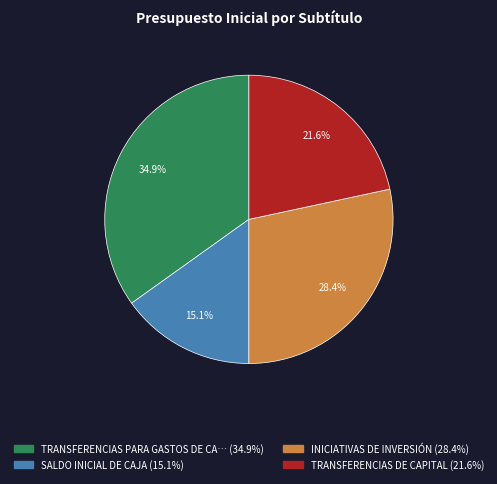

Count the number of slices in the pie.

4